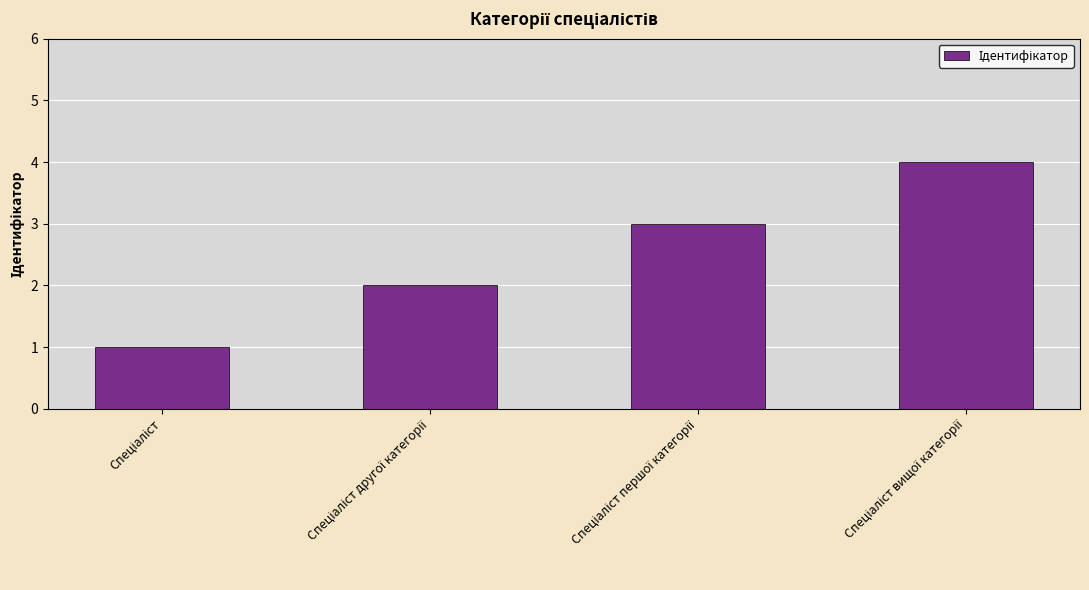

Reading left to right, what are all the values shown in this chart?

1	2	3	4